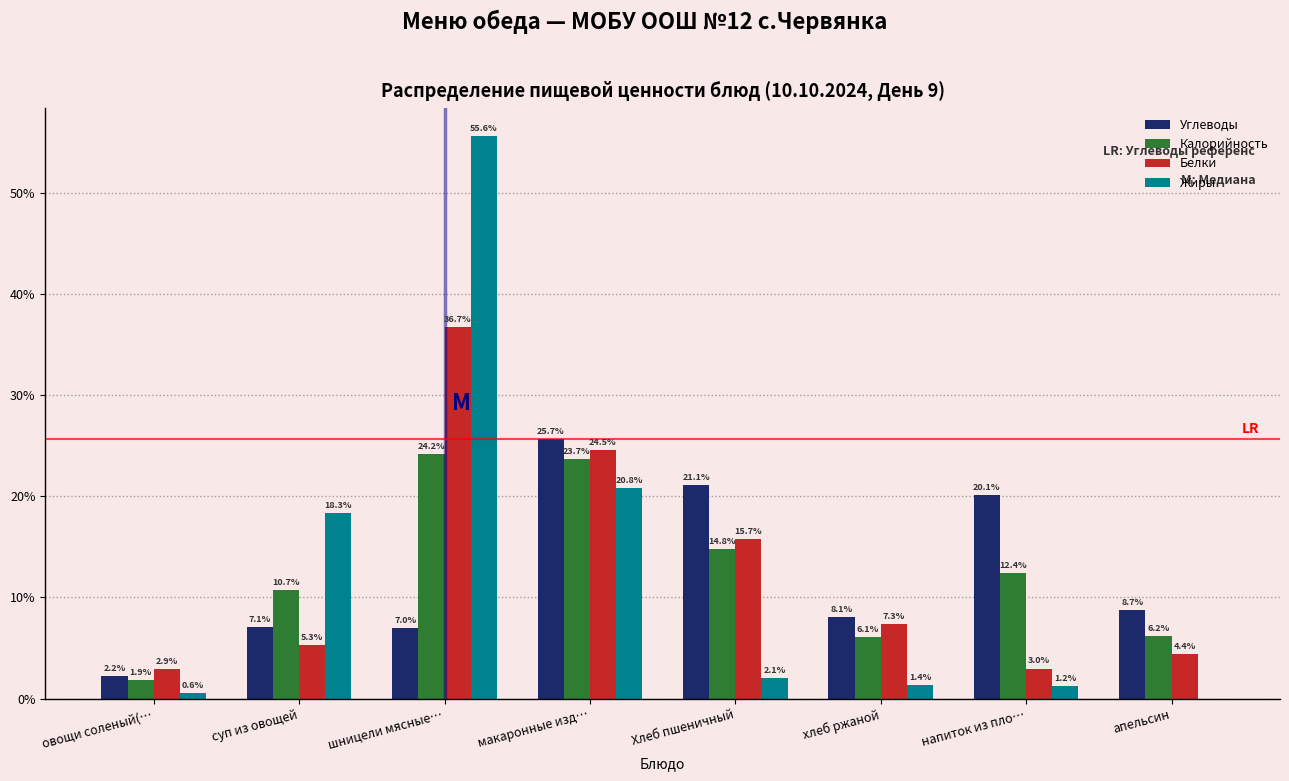

Reading left to right, extract all data points from this chart.

Углеводы: овощи соленый(…=2.2	суп из овощей=7.1	шницели мясные…=7.0	макаронные изд…=25.7	Хлеб пшеничный=21.1	хлеб ржаной=8.1	напиток из пло…=20.1	апельсин=8.7
Калорийность: овощи соленый(…=1.9	суп из овощей=10.7	шницели мясные…=24.2	макаронные изд…=23.7	Хлеб пшеничный=14.8	хлеб ржаной=6.1	напиток из пло…=12.4	апельсин=6.2
Белки: овощи соленый(…=2.9	суп из овощей=5.3	шницели мясные…=36.7	макаронные изд…=24.5	Хлеб пшеничный=15.7	хлеб ржаной=7.3	напиток из пло…=3.0	апельсин=4.4
Жиры: овощи соленый(…=0.6	суп из овощей=18.3	шницели мясные…=55.6	макаронные изд…=20.8	Хлеб пшеничный=2.1	хлеб ржаной=1.4	напиток из пло…=1.2	апельсин=0.0